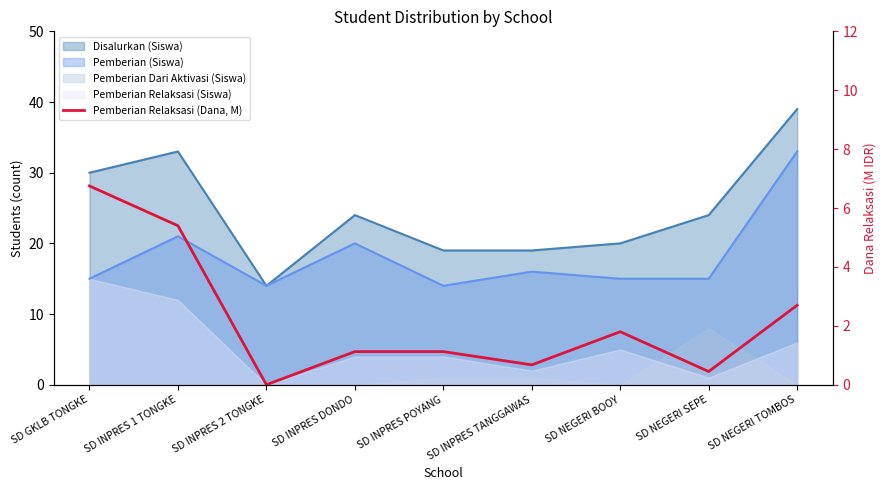

Between SD INPRES TANGGAWAS and SD GKLB TONGKE, which is larger?

SD GKLB TONGKE